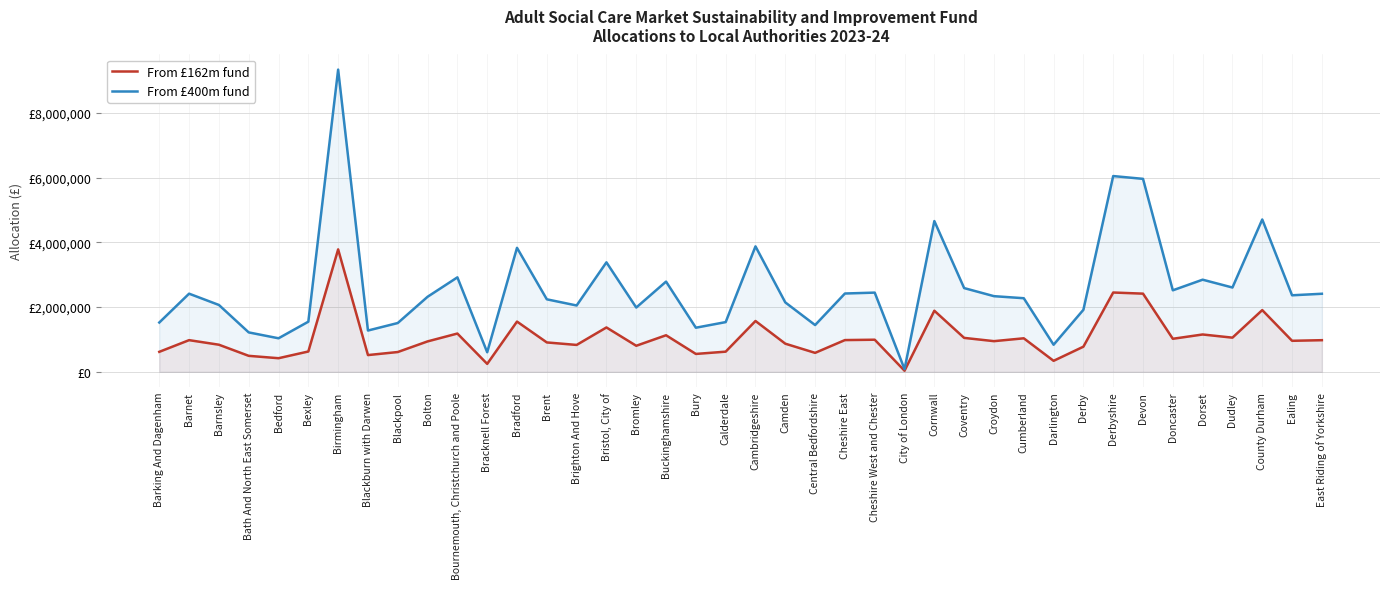

What is the difference between the maximum and second lowest values in the From £162m fund series?

3535960